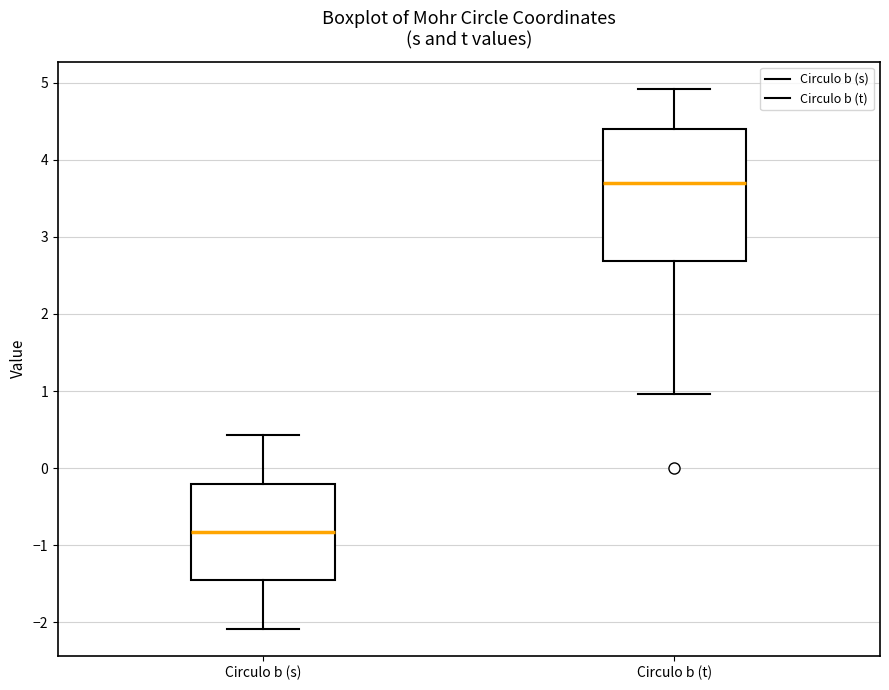

Reading left to right, transcribe this box plot: for each box, give where its median line is, the range the box spans, and where its two whiskers end, as read against the y-axis. The values are not printed on the chart, so give them approximately, as read against the axis.

Circulo b (s): median -0.8, box -1.5 to -0.2, whiskers -2.1 to 0.4
Circulo b (t): median 3.7, box 2.7 to 4.4, whiskers 1.0 to 4.9